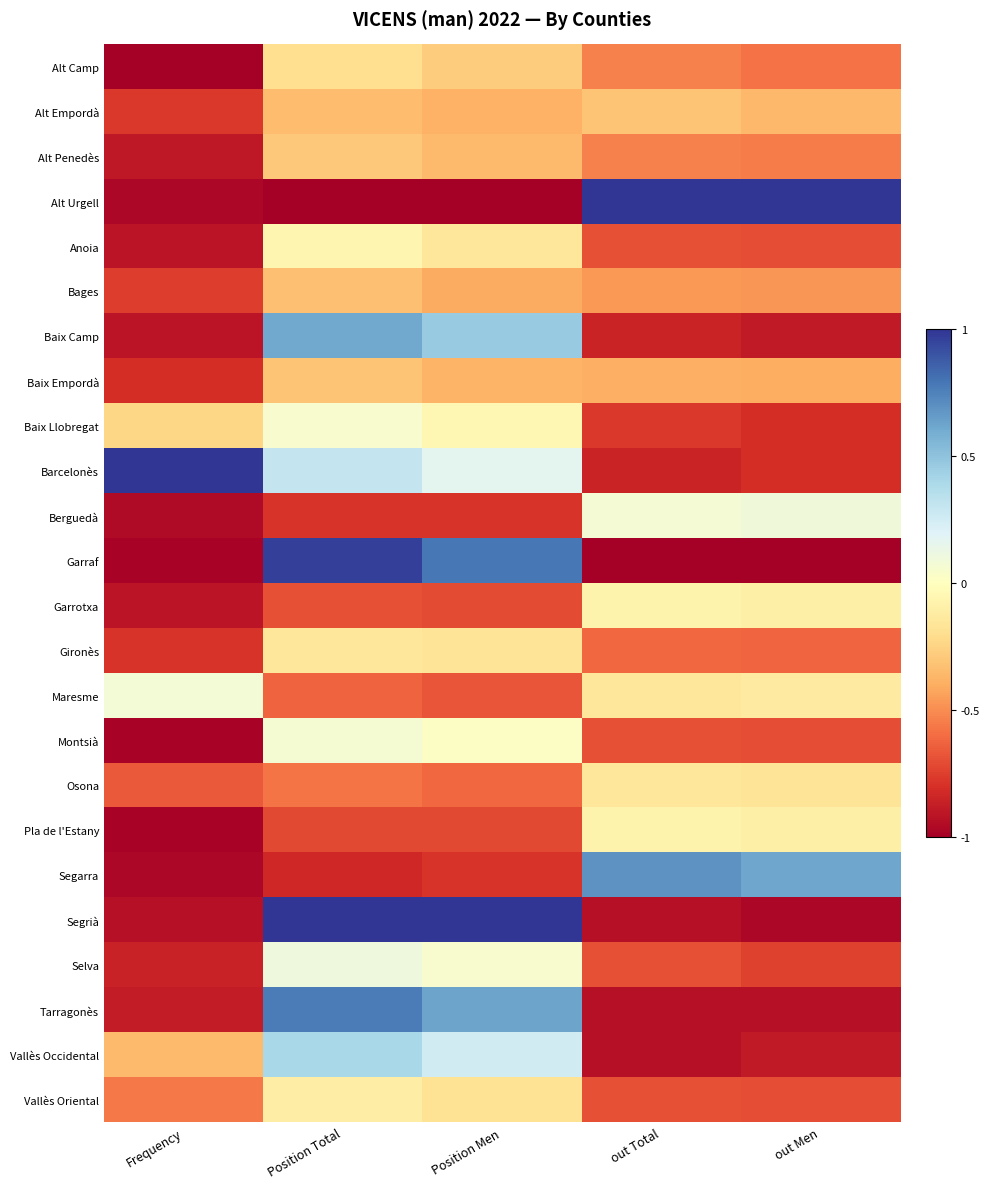

How many distinct data groups are displayed?

24